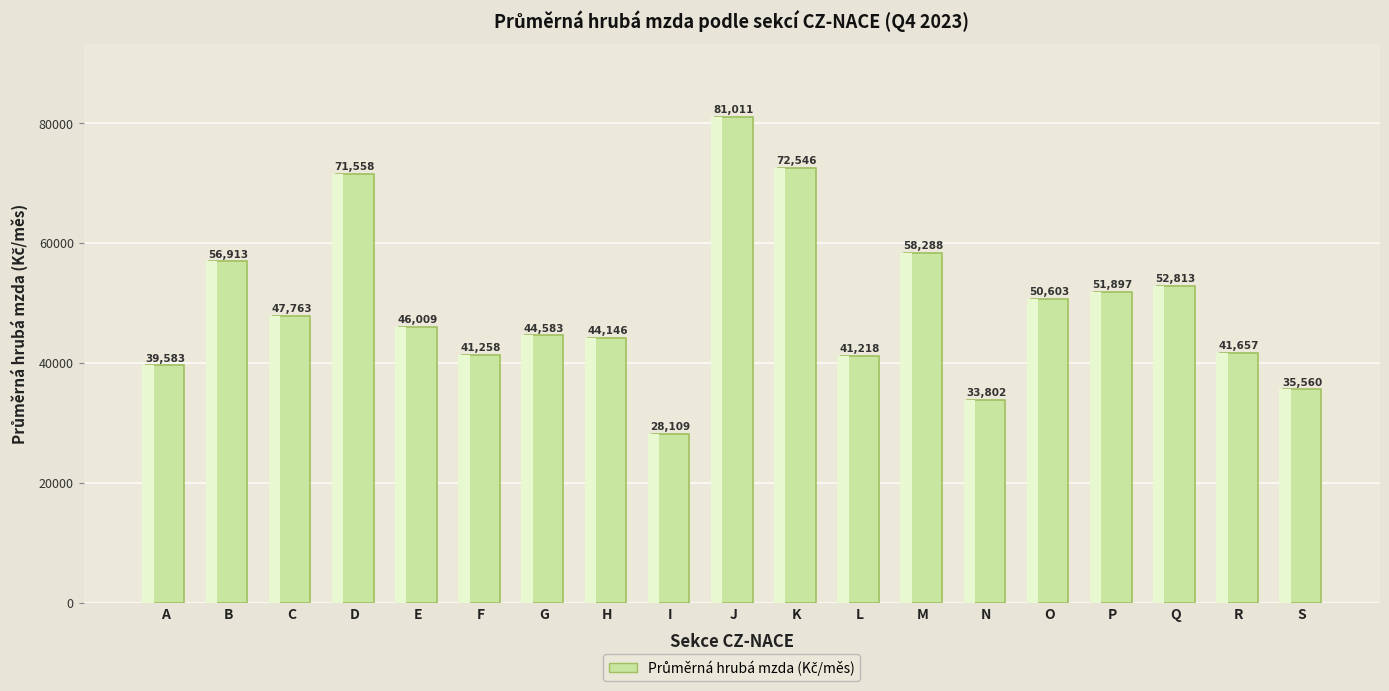

How many bars are there in total?

19